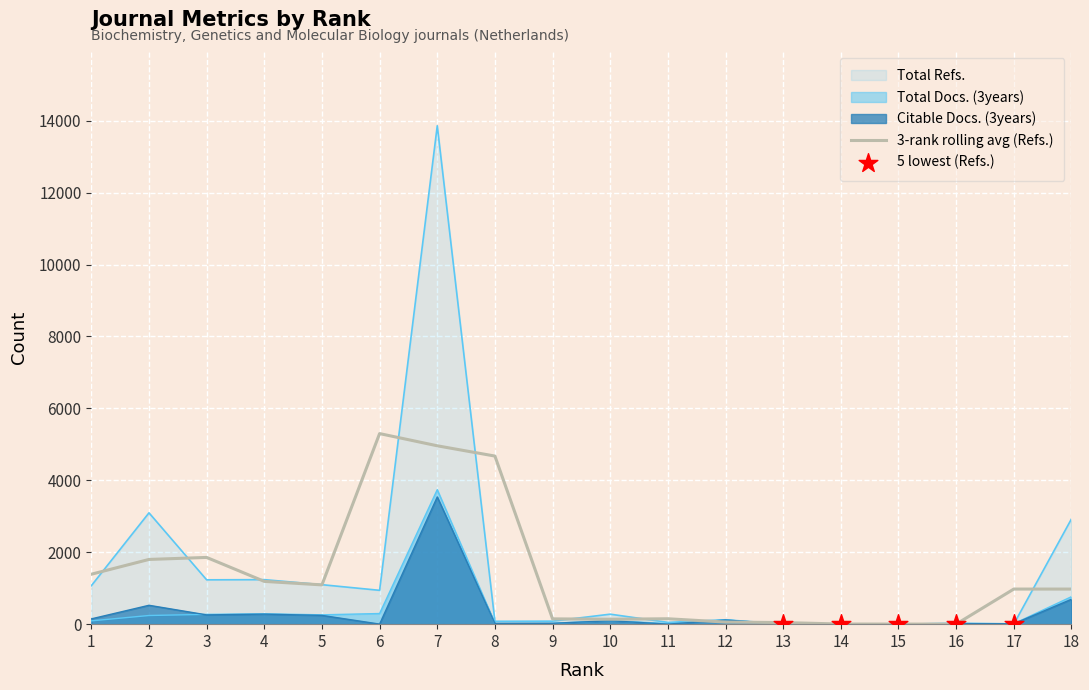

Which series reaches the minimum Y coordinate?

Total Docs. (3years)